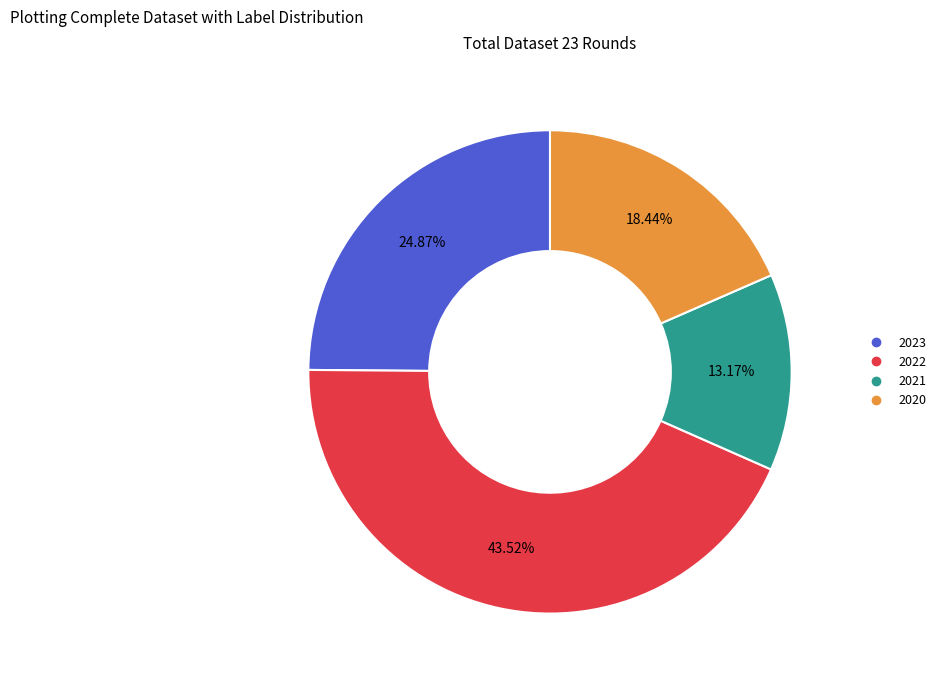

Which category has the smallest portion of the pie?

2021 uitvoering